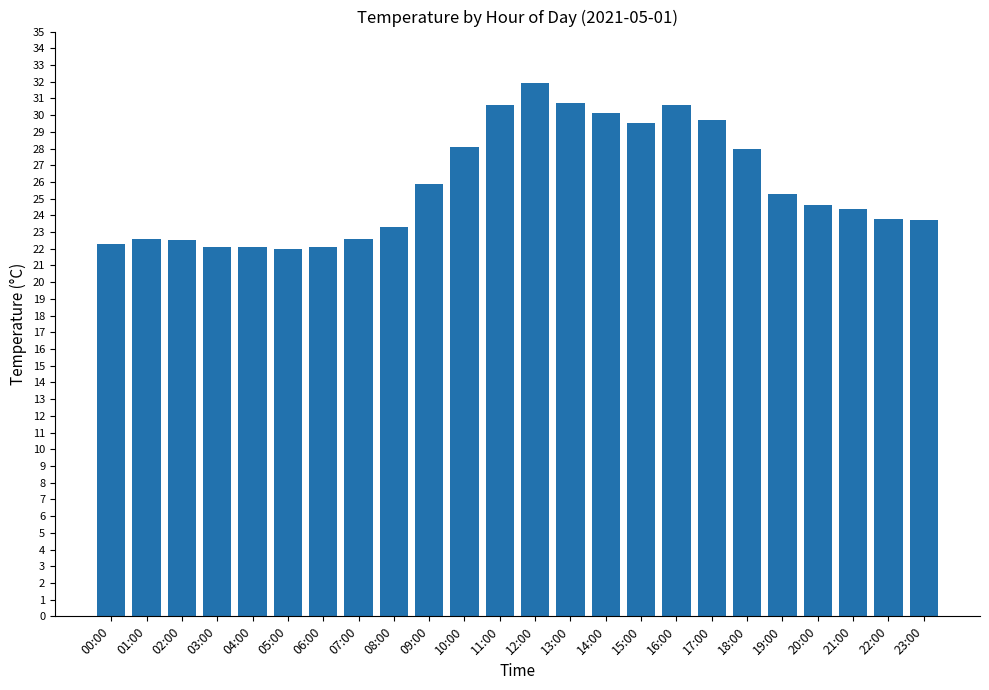

What position from the right is 03:00?

21